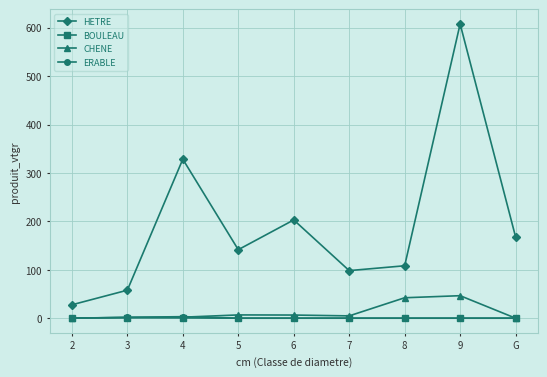

What is the lowest value of the HETRE series?

27.6